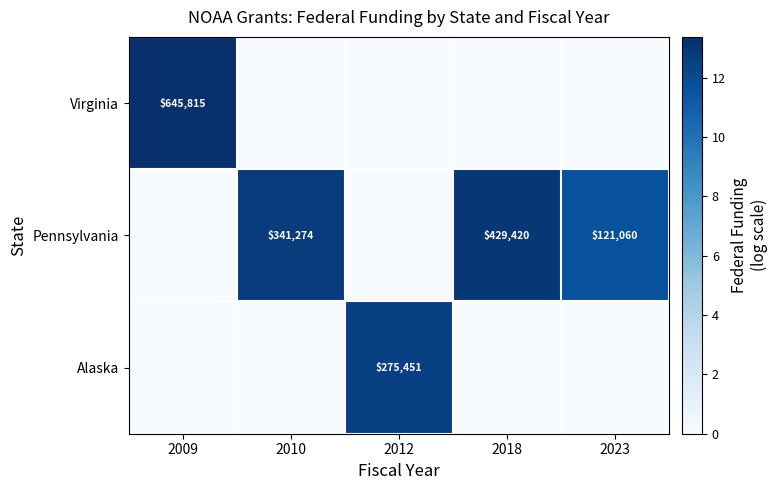

True or false: Pennsylvania has a value of 196622 at 2023.

False